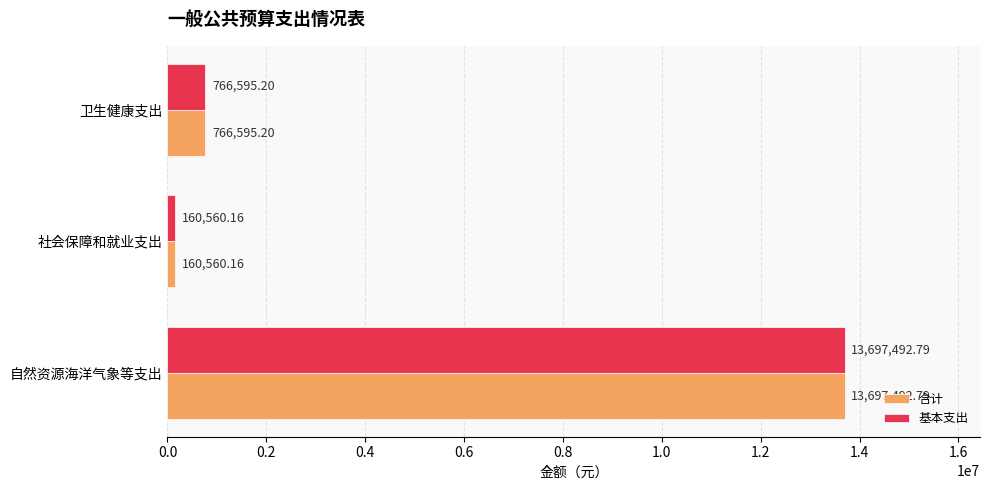

How many data points in 基本支出 are less than 766595?

1